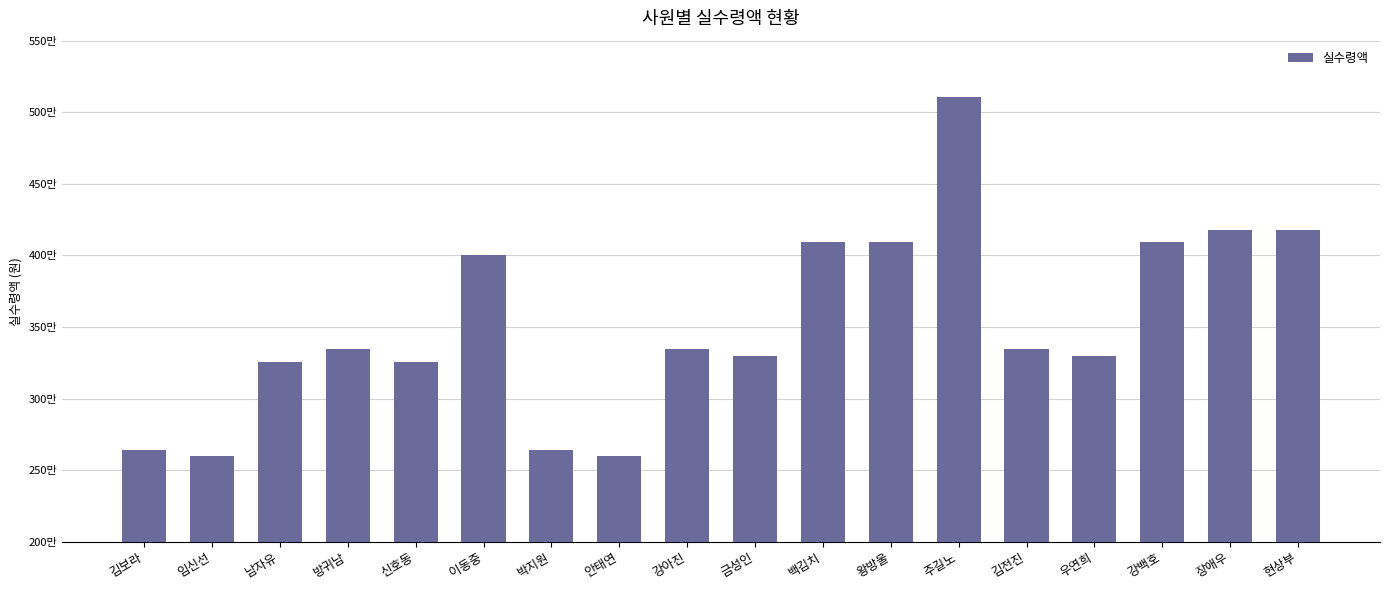

The chart shows a value of 3344000 at 강아진. True or false?

True